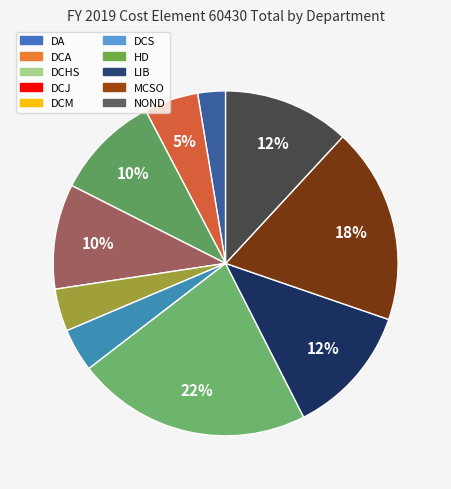

What is the ratio of the value at HD to the value at LIB?

1.8